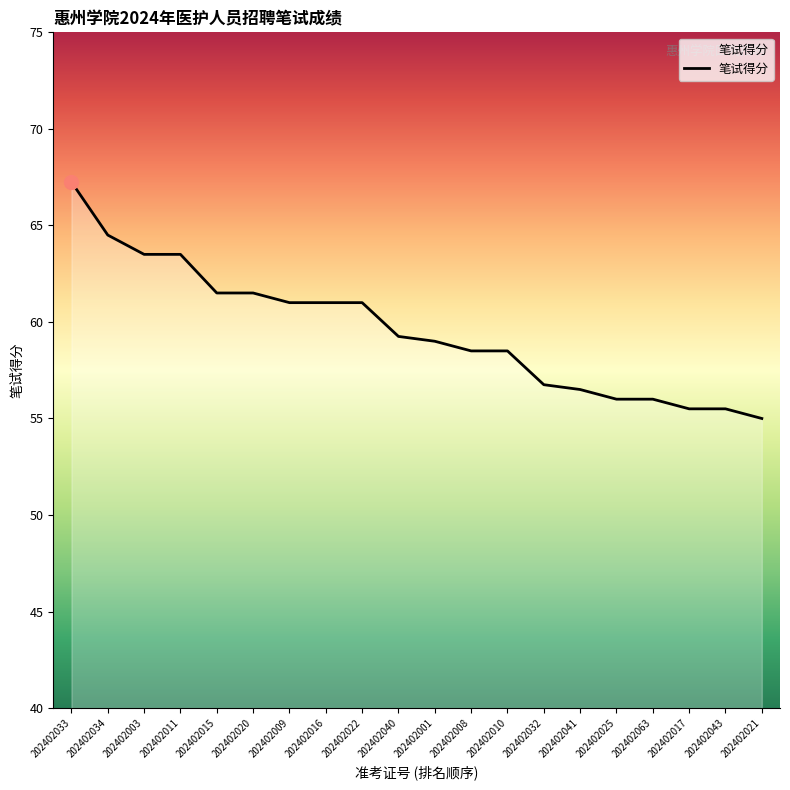

What position from the left is 202402063?

17